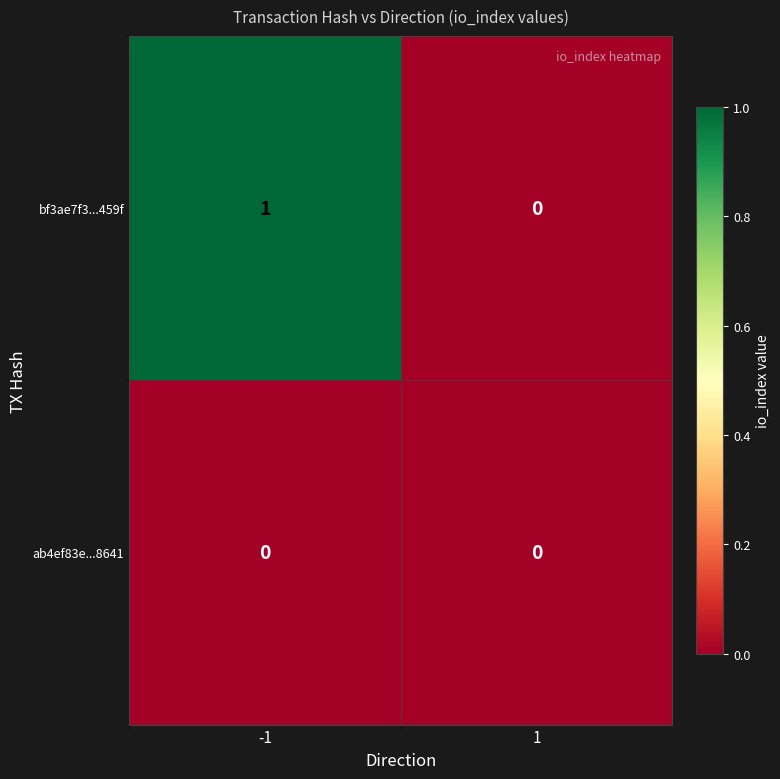

Reading left to right, extract all data points from this chart.

bf3ae7f3...459f: -1=1	1=0
ab4ef83e...8641: -1=0	1=0